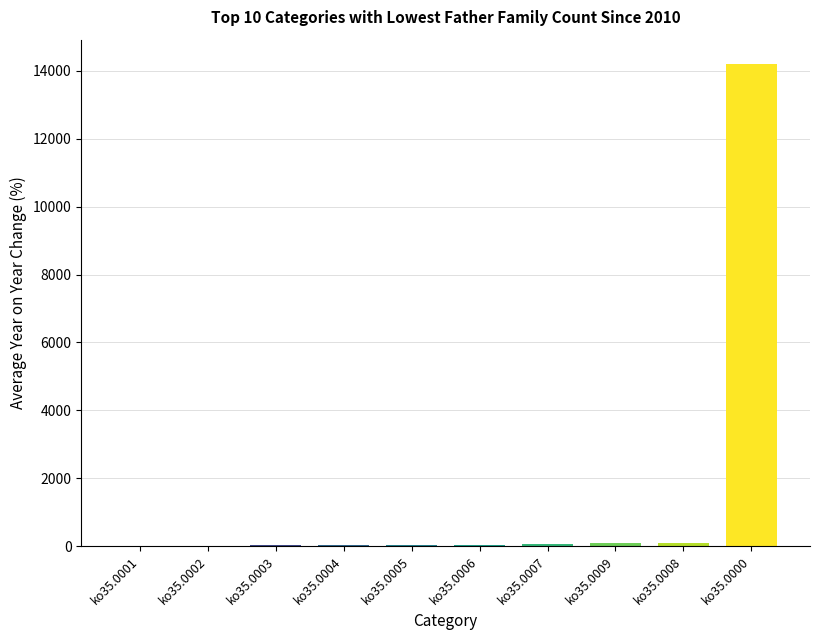

What is the sum of all values?

14662